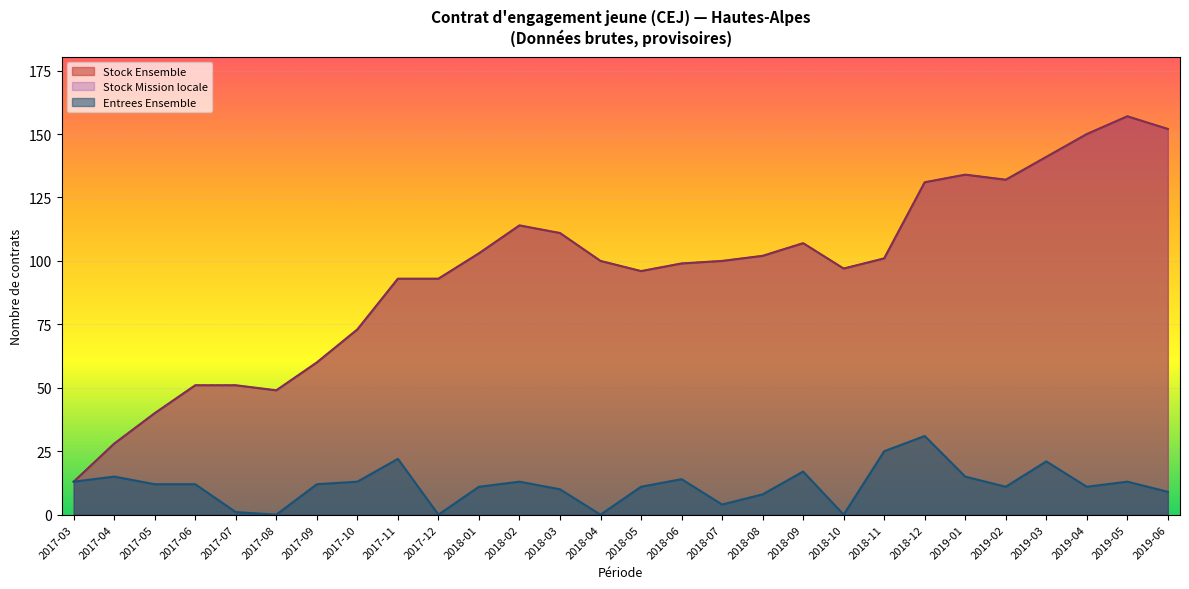

At which category does Entrees Ensemble reach its first local peak?

2017-04